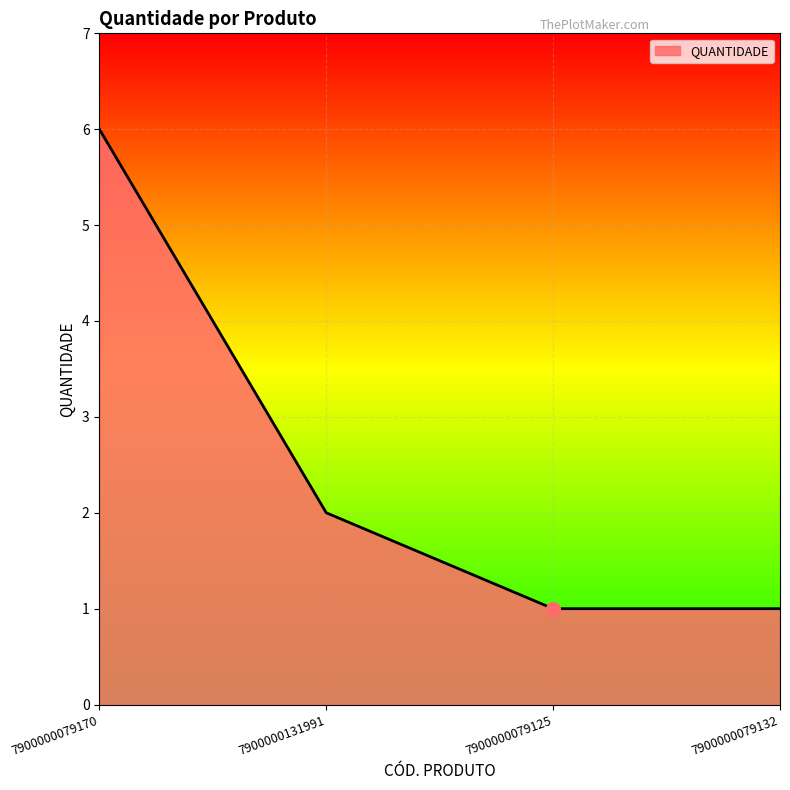

Which has a higher value, 7900000079125 or 7900000131991?

7900000131991